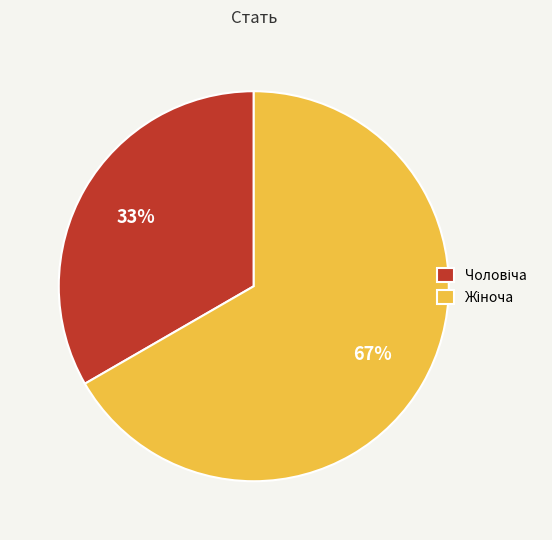

How many slices are in this pie chart?

2